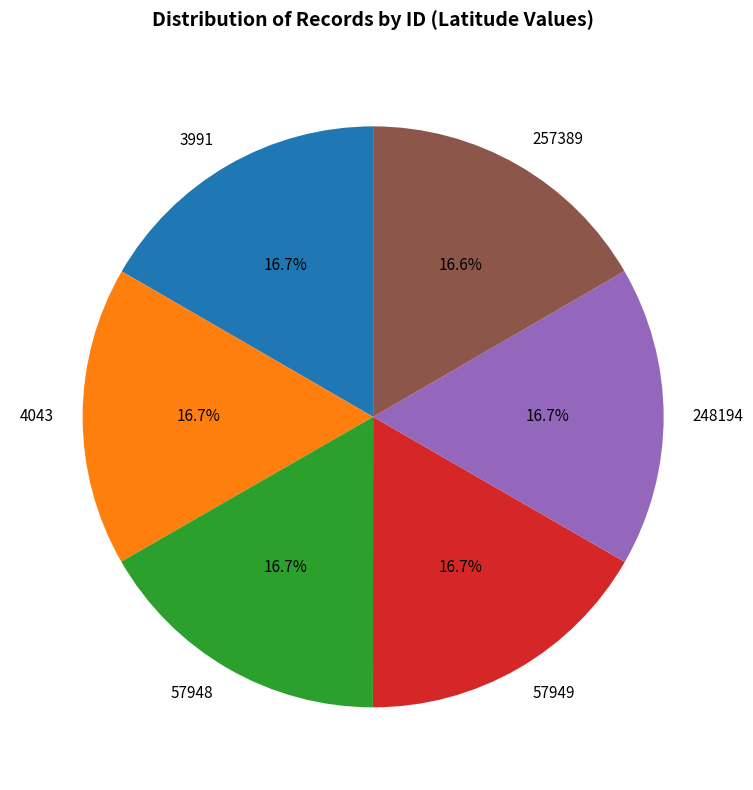

What portion of the pie excludes 257389?

83.4%